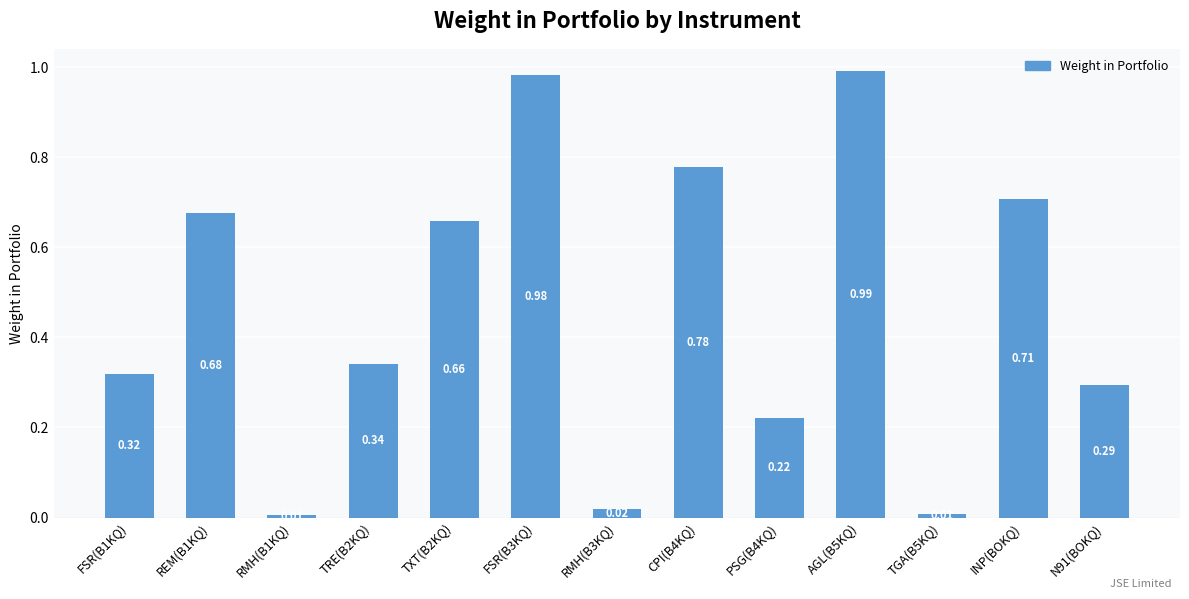

Which has a higher value, AGL(B5KQ) or TGA(B5KQ)?

AGL(B5KQ)